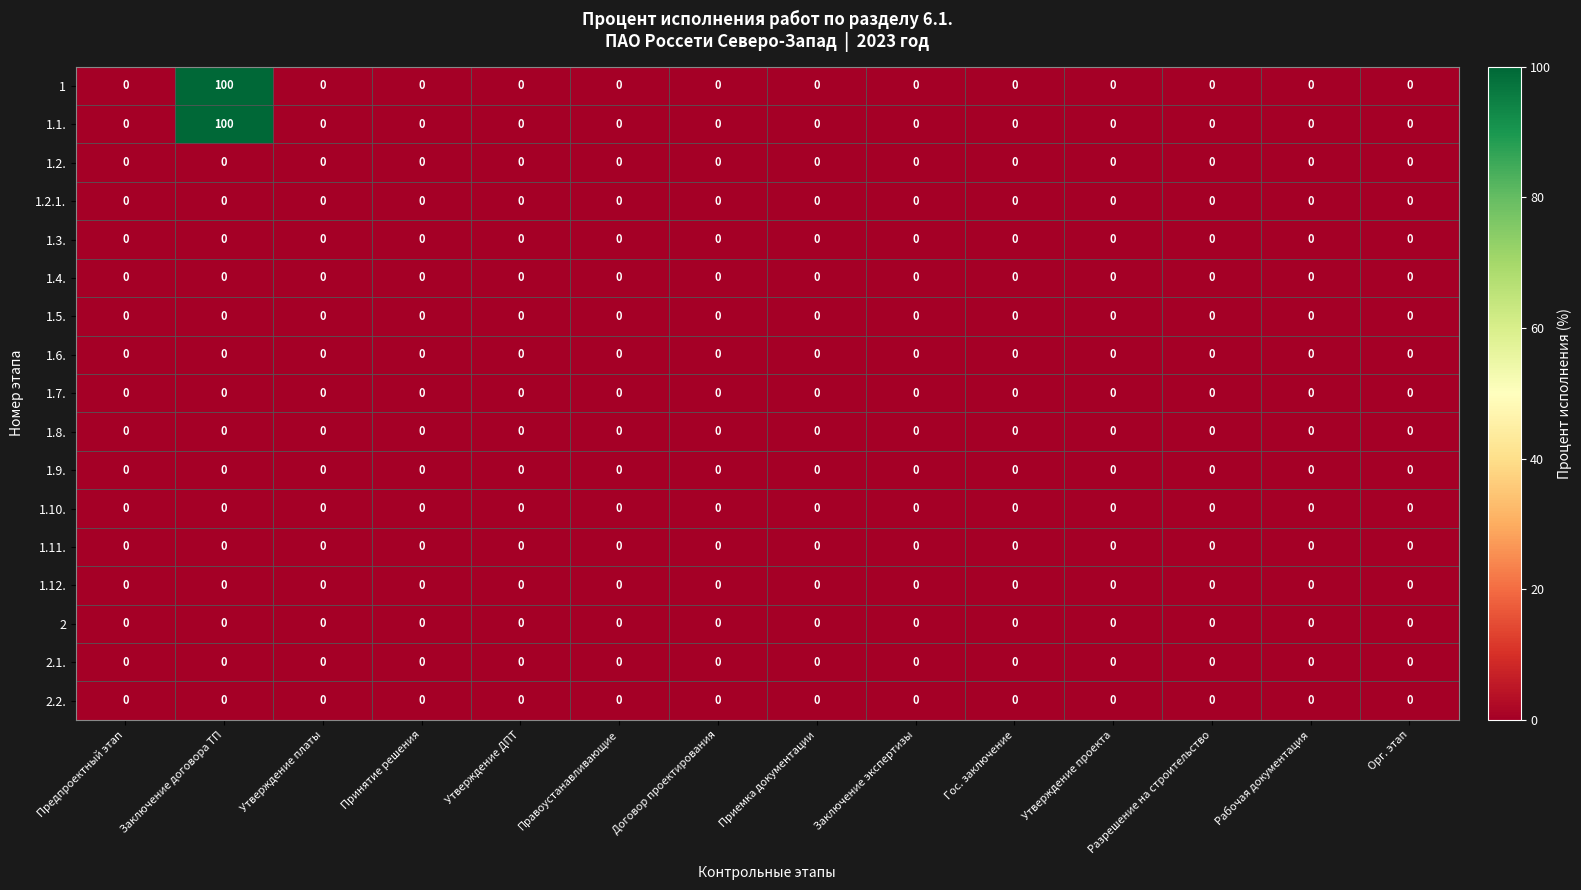

Is it true that 1.2.1. equals 0 at Договор проектирования?

True